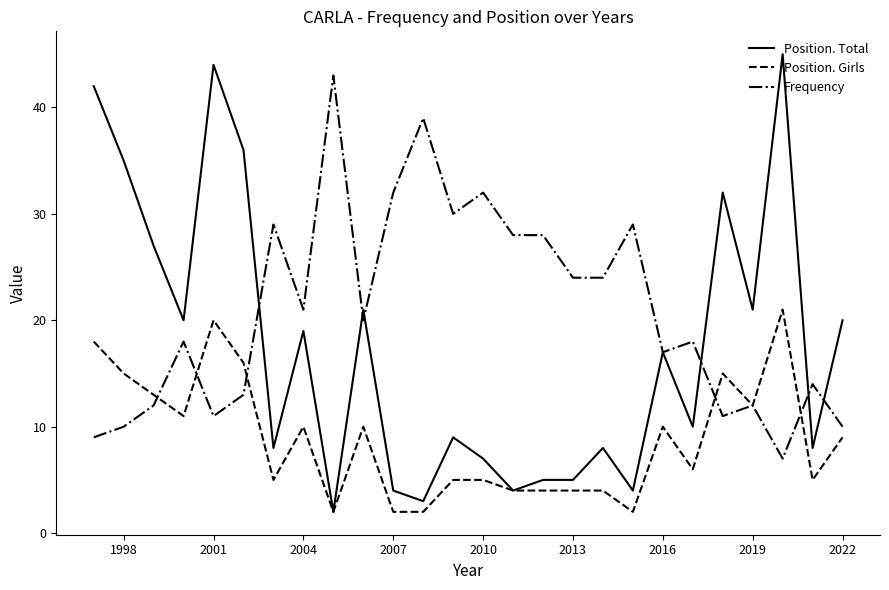

Rank the series by their average value, from lowest to highest.

Position. Girls, Position. Total, Frequency